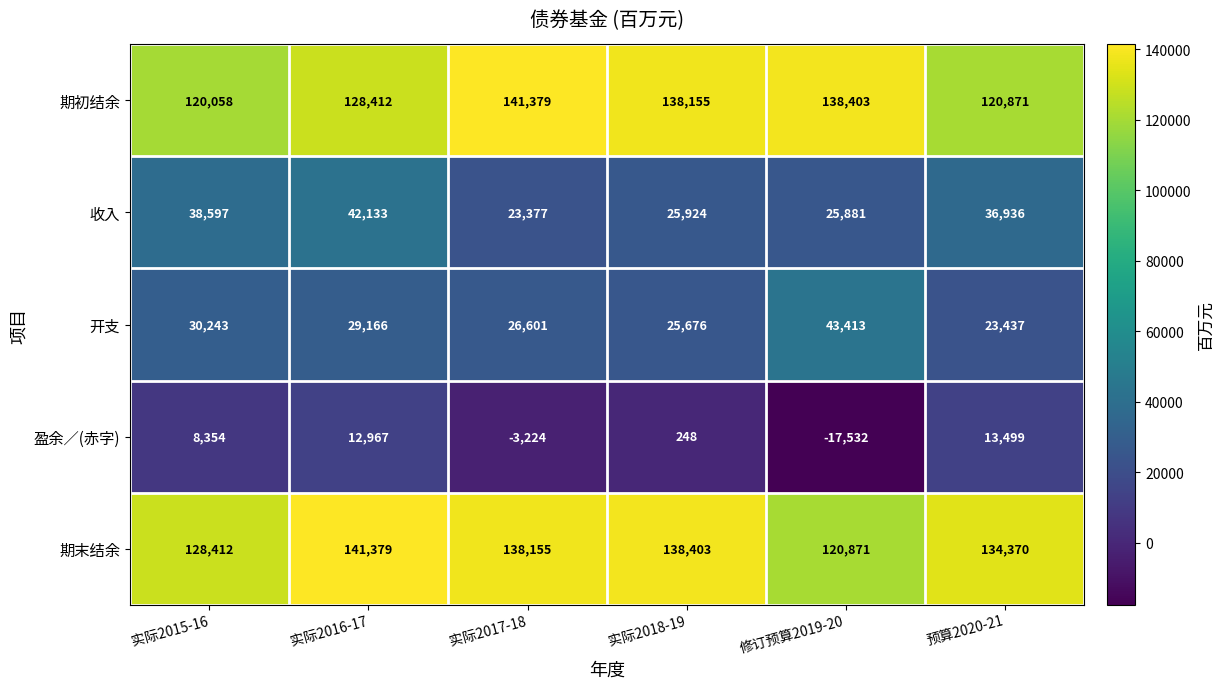

What is the minimum value shown in the chart?

-17532